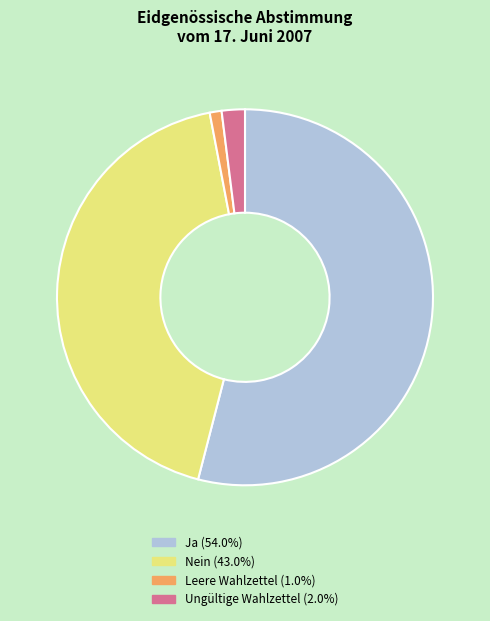

Is the sum of Ungültige Wahlzettel and Ja greater than half?

Yes